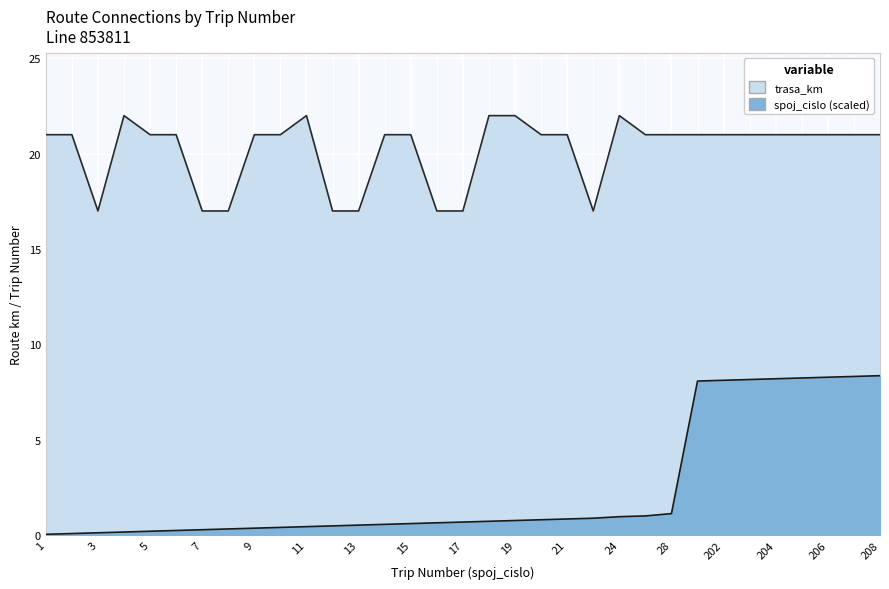

What is the average value of the trasa_km series?

20.2